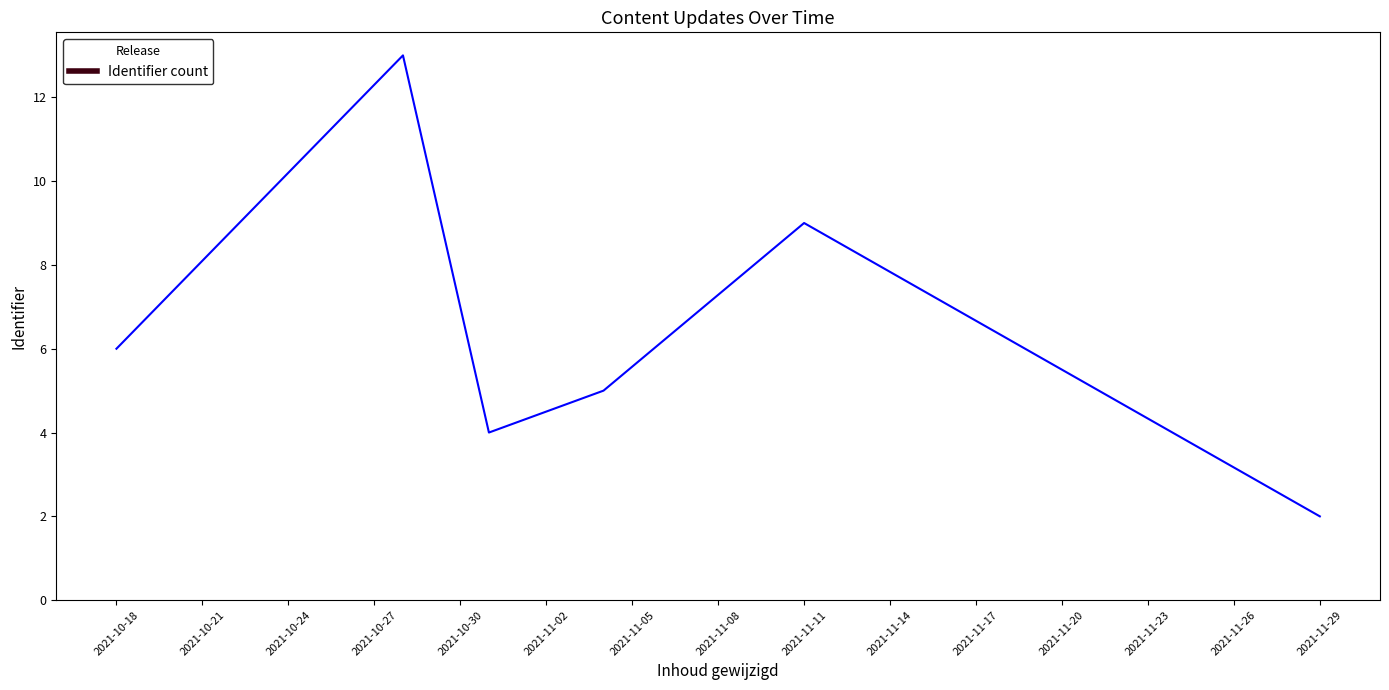

True or false: the data has more than 0 interior local peaks.

True